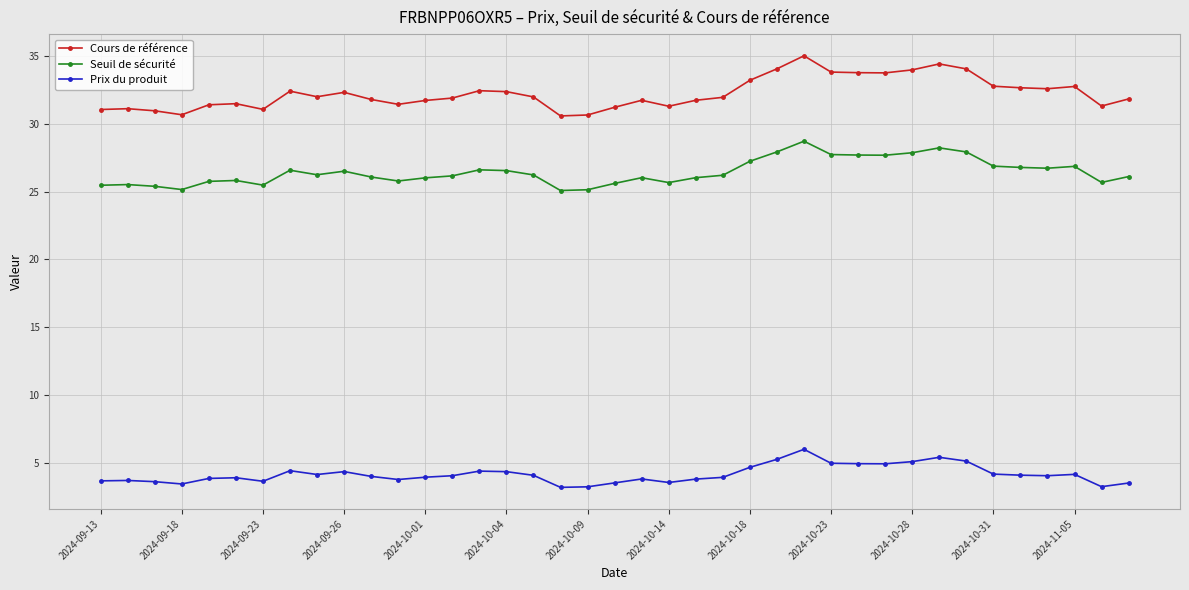

At how many categories does at least one series exceed 21?

39